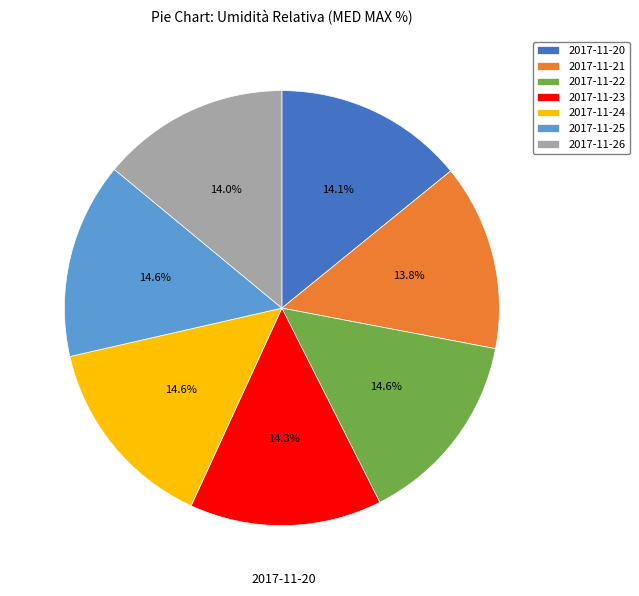

To the nearest percent, what is the difference between the largest and smallest slice percentages?

1%